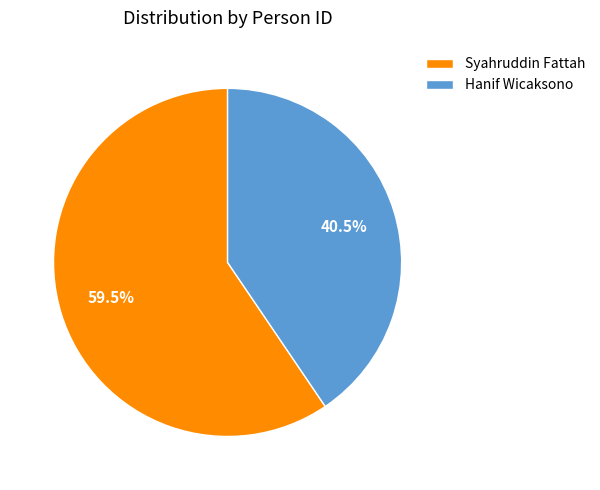

True or false: Syahruddin Fattah accounts for 74% of the total.

False